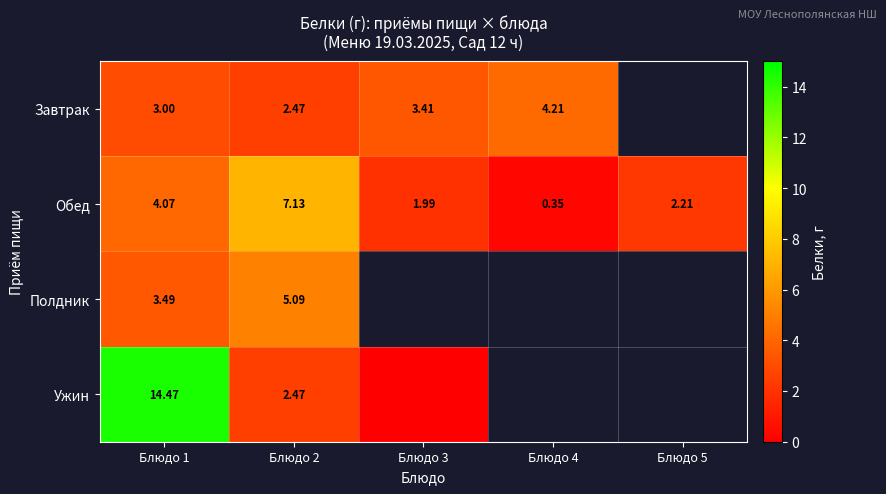

Is it true that Завтрак equals 5.3 at Блюдо 3?

False